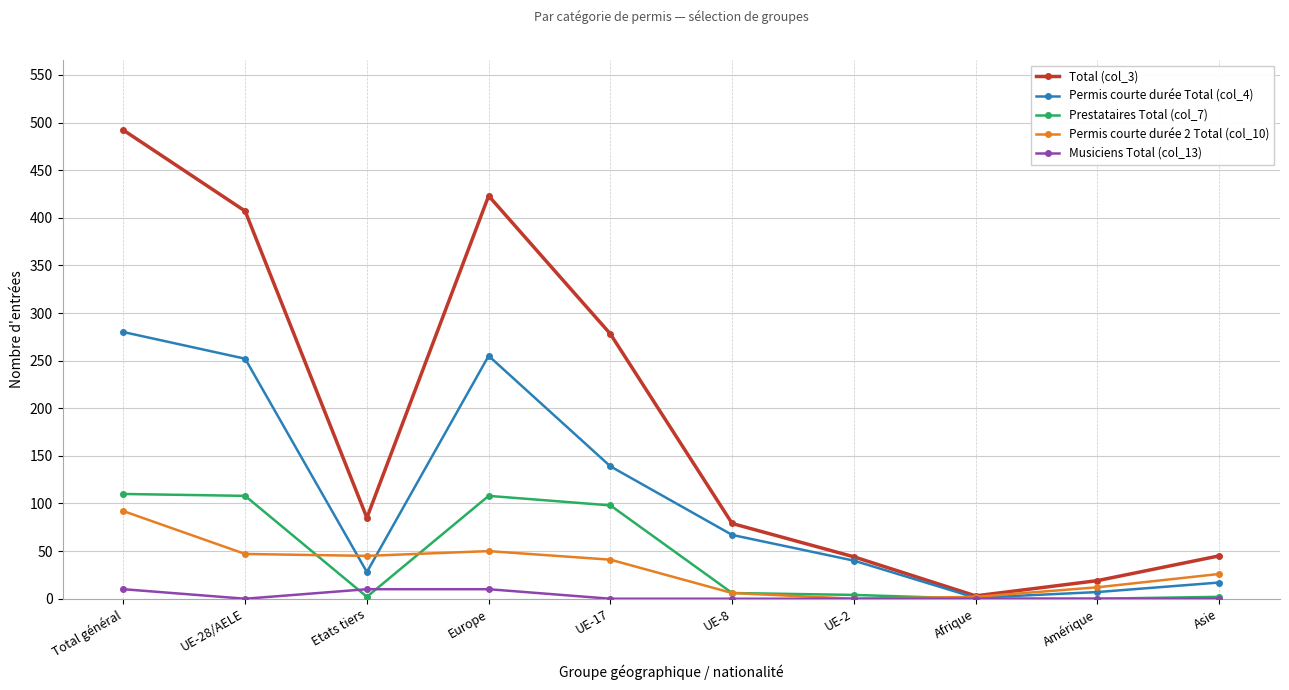

Is the value of Total (col_3) at UE-2 greater than the value of Prestataires Total (col_7) at Total général?

No